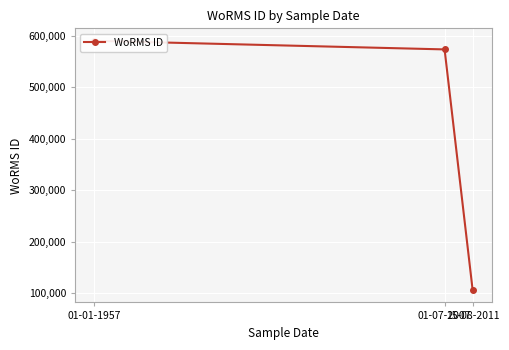

Is it true that the value at 01-07-2007 is 281765?

False